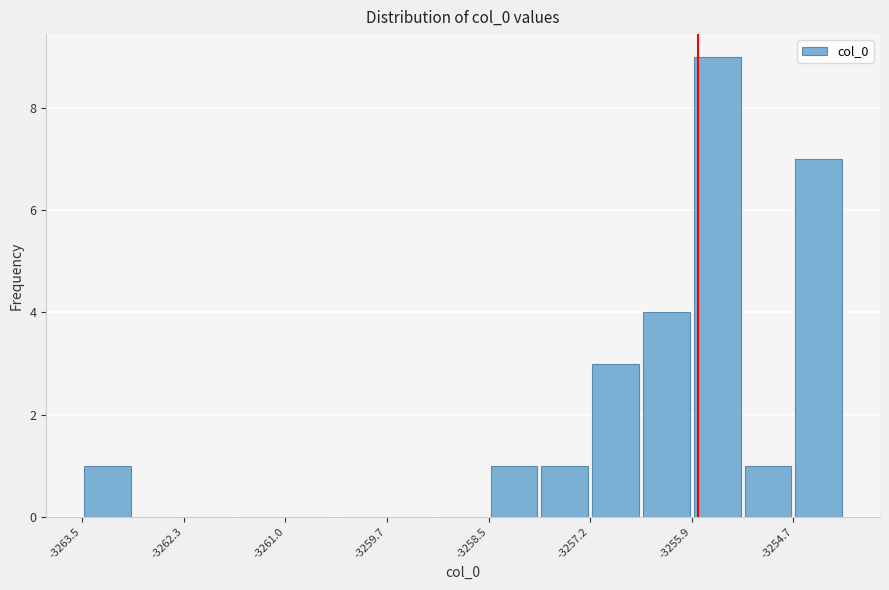

Around what value on the x-axis is the tallest bar? Give the approximate position of its centre, as read against the axis.

-3255.6